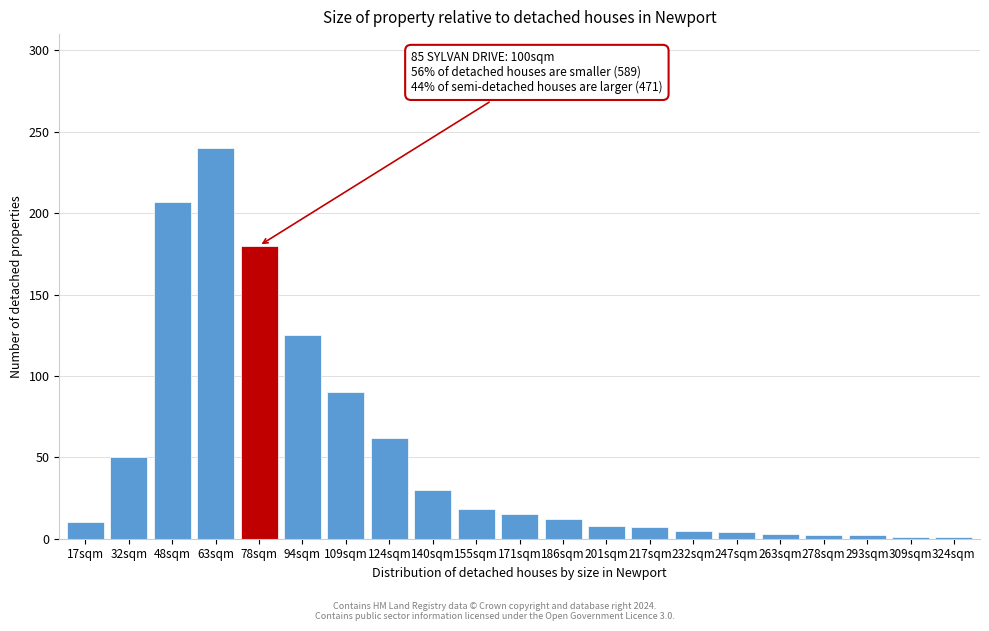

What is the label of the 15th bar from the right?

109sqm